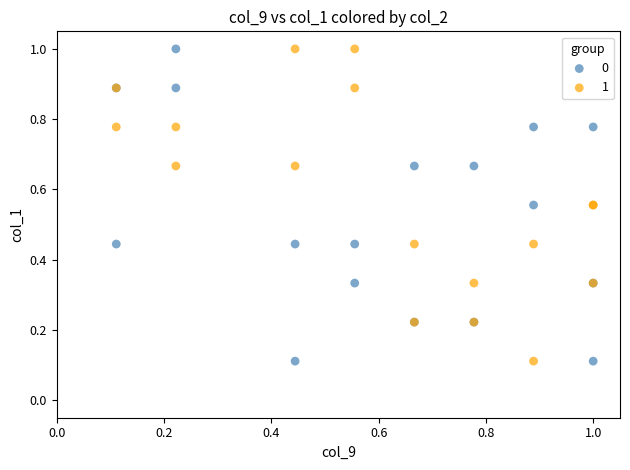

What are all the series names shown in the legend?

0, 1